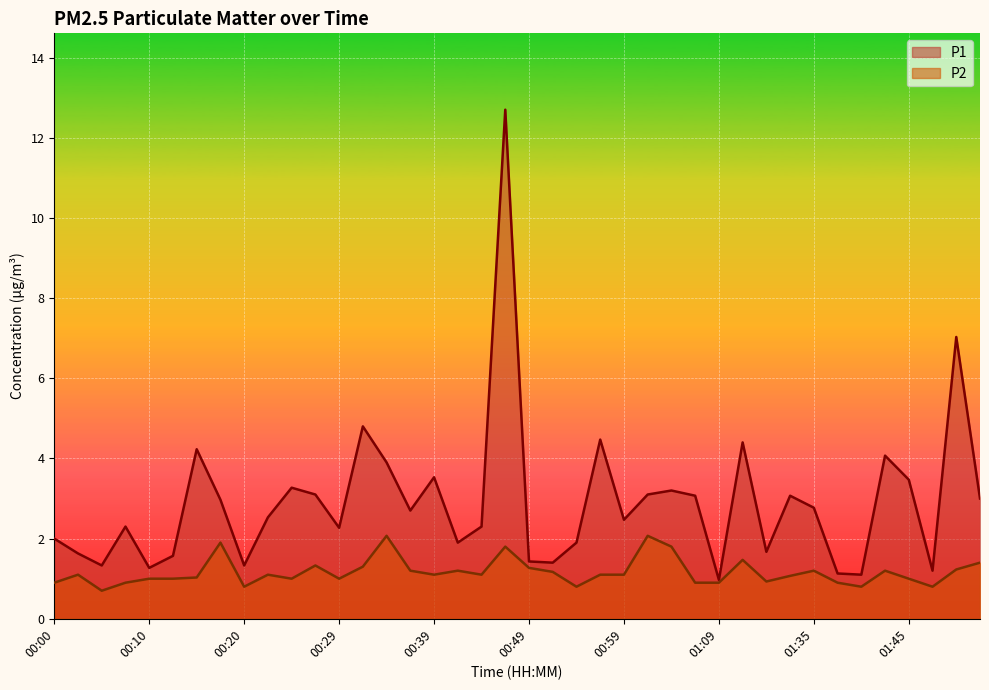

What are all the series names shown in the legend?

P1, P2